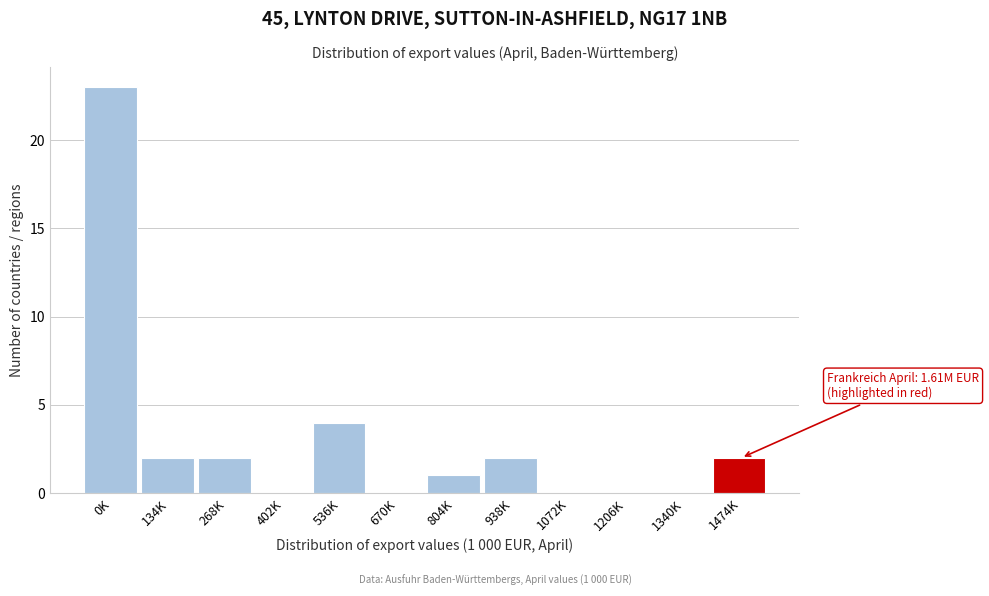

Reading left to right, list all the values displayed in this chart.

0K=23	134K=2	268K=2	402K=0	536K=4	670K=0	804K=1	938K=2	1072K=0	1206K=0	1340K=0	1474K=2